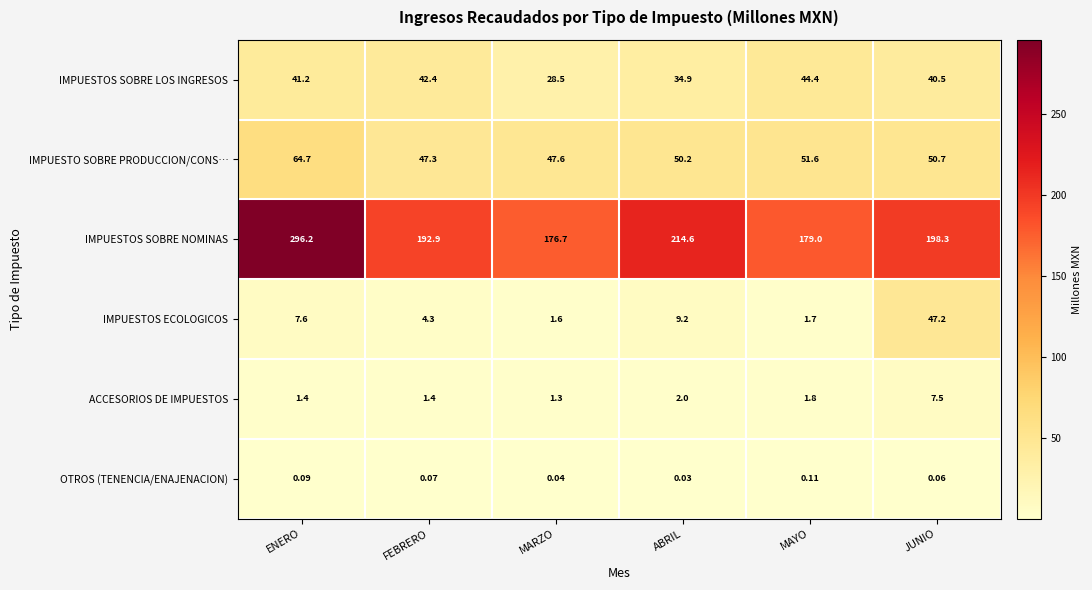

What is the difference between the highest and lowest values at ABRIL?

214.6